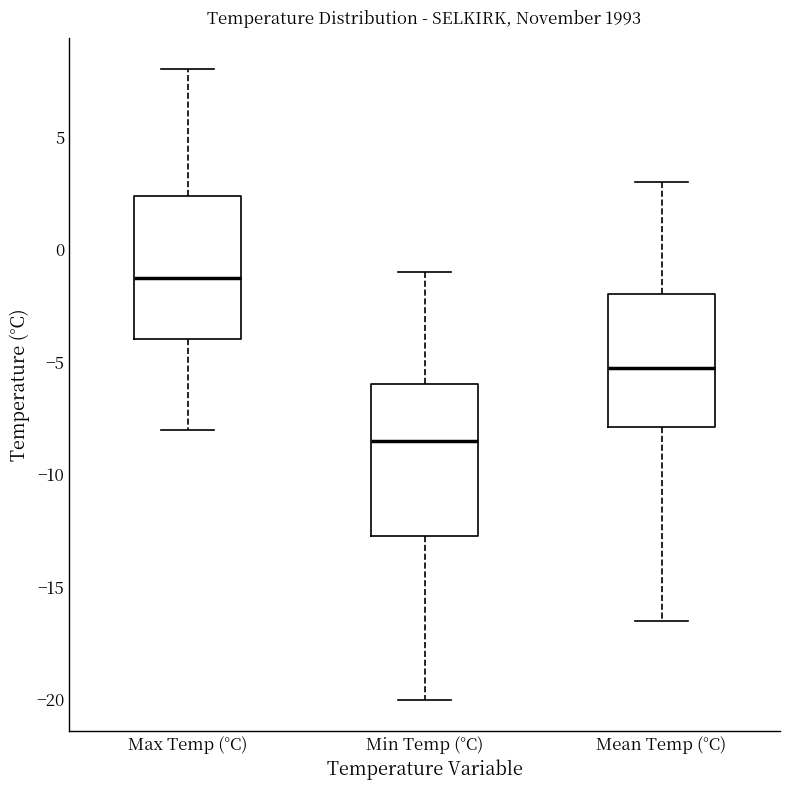

Reading left to right, read every box against the y-axis: the position of its median line, the range the box covers, and the ends of its whiskers. The values are not printed on the chart, so give them approximately, as read against the axis.

Max Temp (°C): median -1.0, box -4.0 to 2.5, whiskers -8.0 to 8.0
Min Temp (°C): median -8.5, box -12.5 to -6.0, whiskers -20.0 to -1.0
Mean Temp (°C): median -5.0, box -8.0 to -2.0, whiskers -16.5 to 3.0